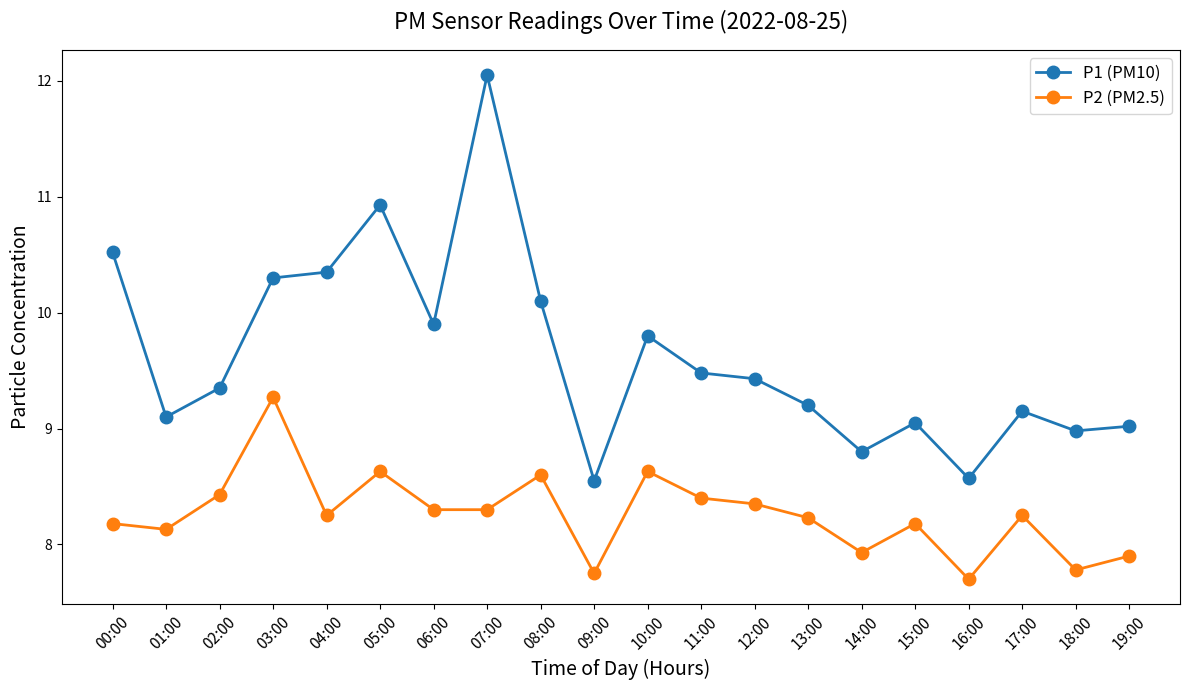

What is the label of the 17th point from the right?

03:00